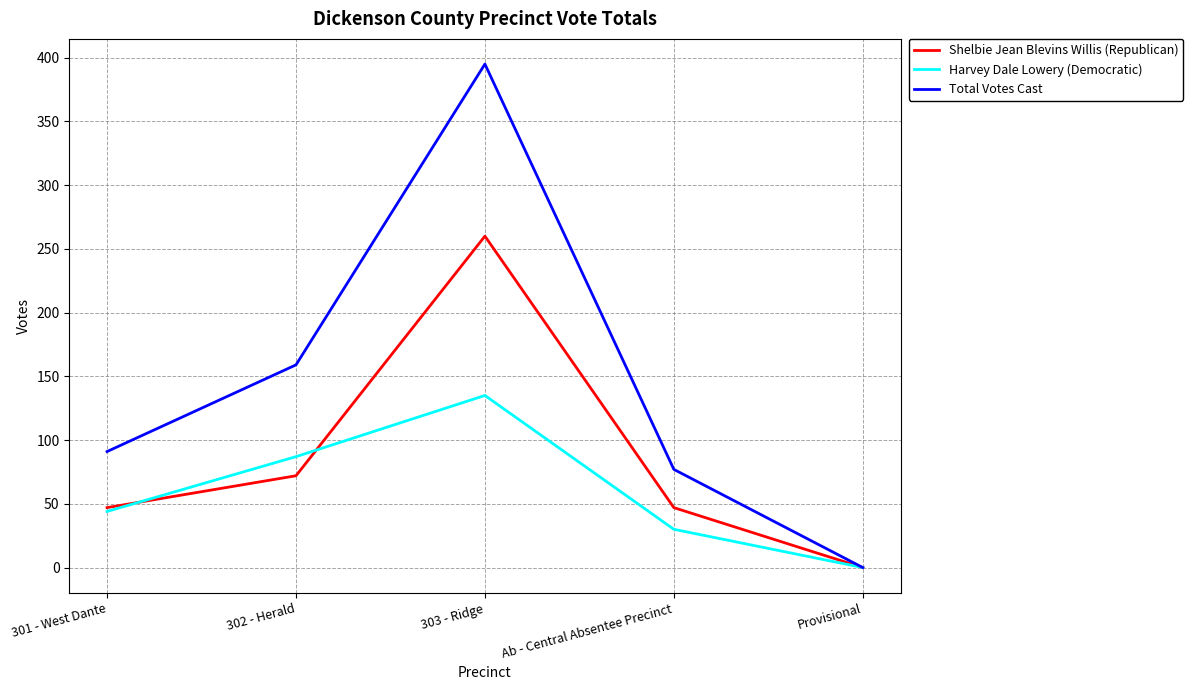

At how many categories does at least one series exceed 161?

1